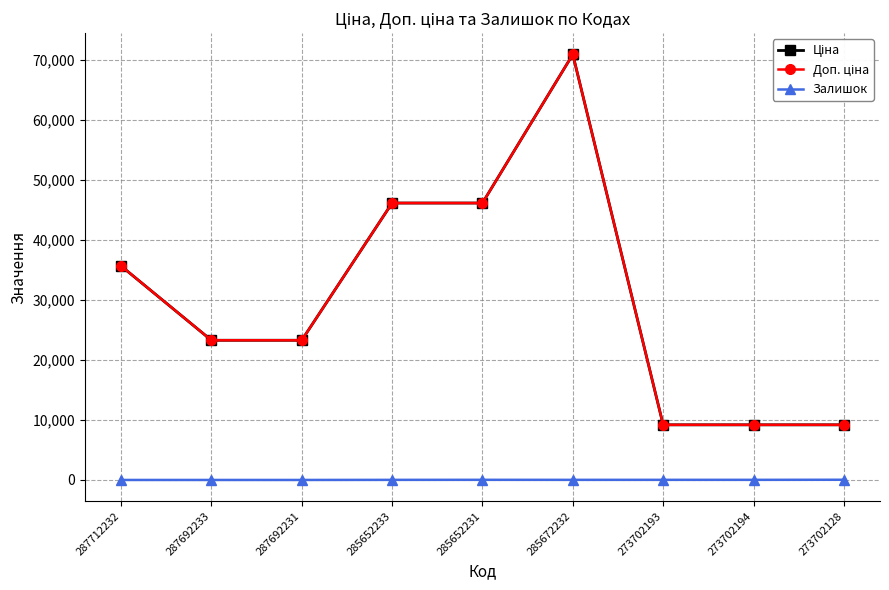

Rank the series by their maximum value, from lowest to highest.

Залишок, Ціна, Доп. ціна